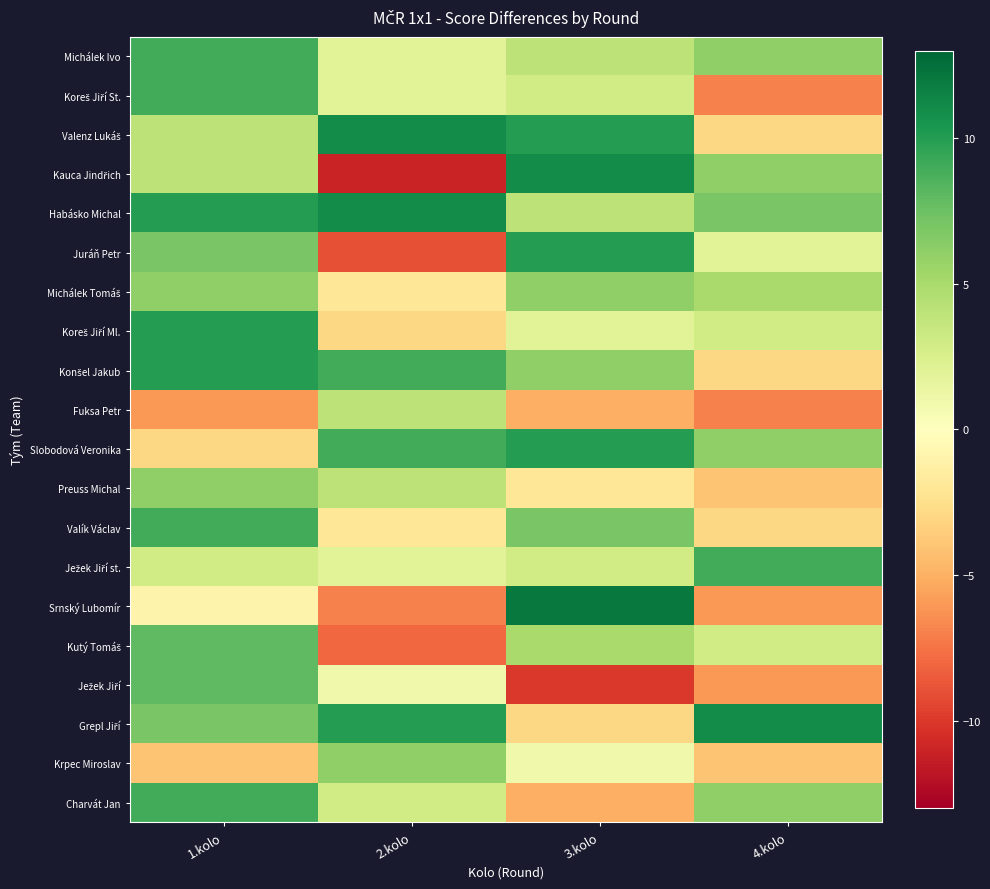

Which series has the largest range (max minus min)?

Kauca Jindřich